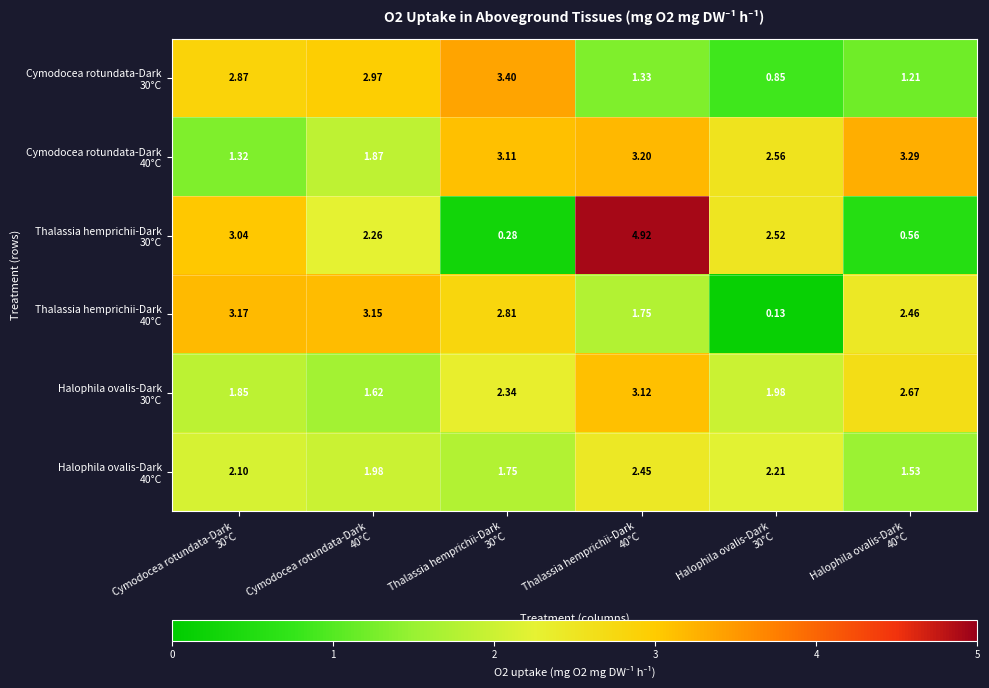

Which series has the largest range (max minus min)?

Thalassia hemprichii-Dark 30°C